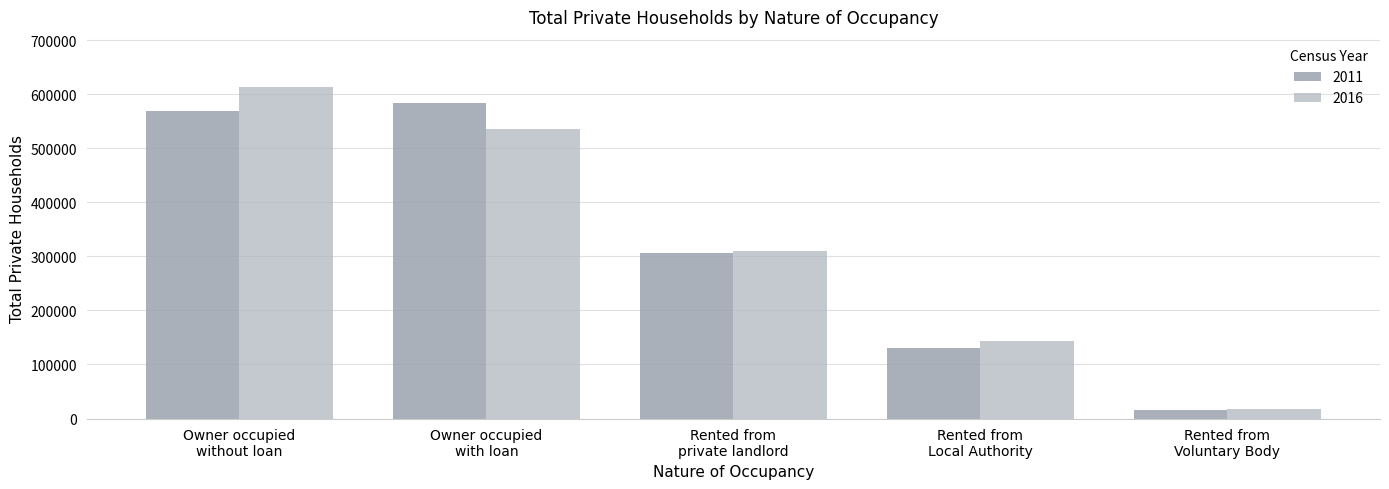

Reading left to right, transcribe all the data shown in this chart.

2011: Owner occupied
without loan=568958	Owner occupied
with loan=583469	Rented from
private landlord=305785	Rented from
Local Authority=129814	Rented from
Voluntary Body=14991
2016: Owner occupied
without loan=614133	Owner occupied
with loan=535881	Rented from
private landlord=310050	Rented from
Local Authority=143791	Rented from
Voluntary Body=16782